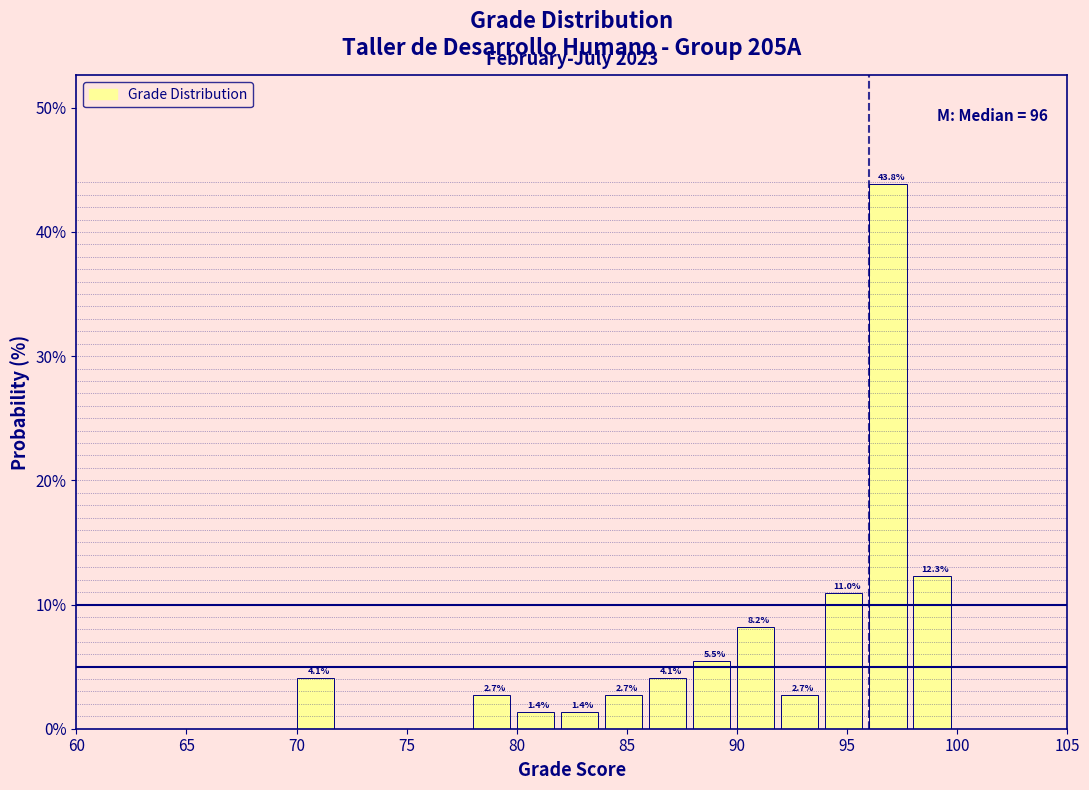

Over which range of the x-axis is the bar tallest?

96 to 98